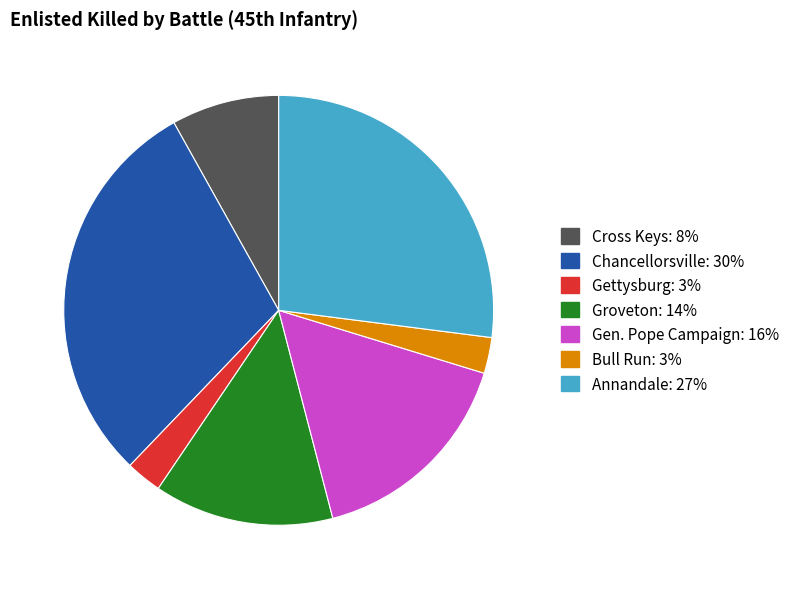

What is the largest slice in the pie chart?

Chancellorsville